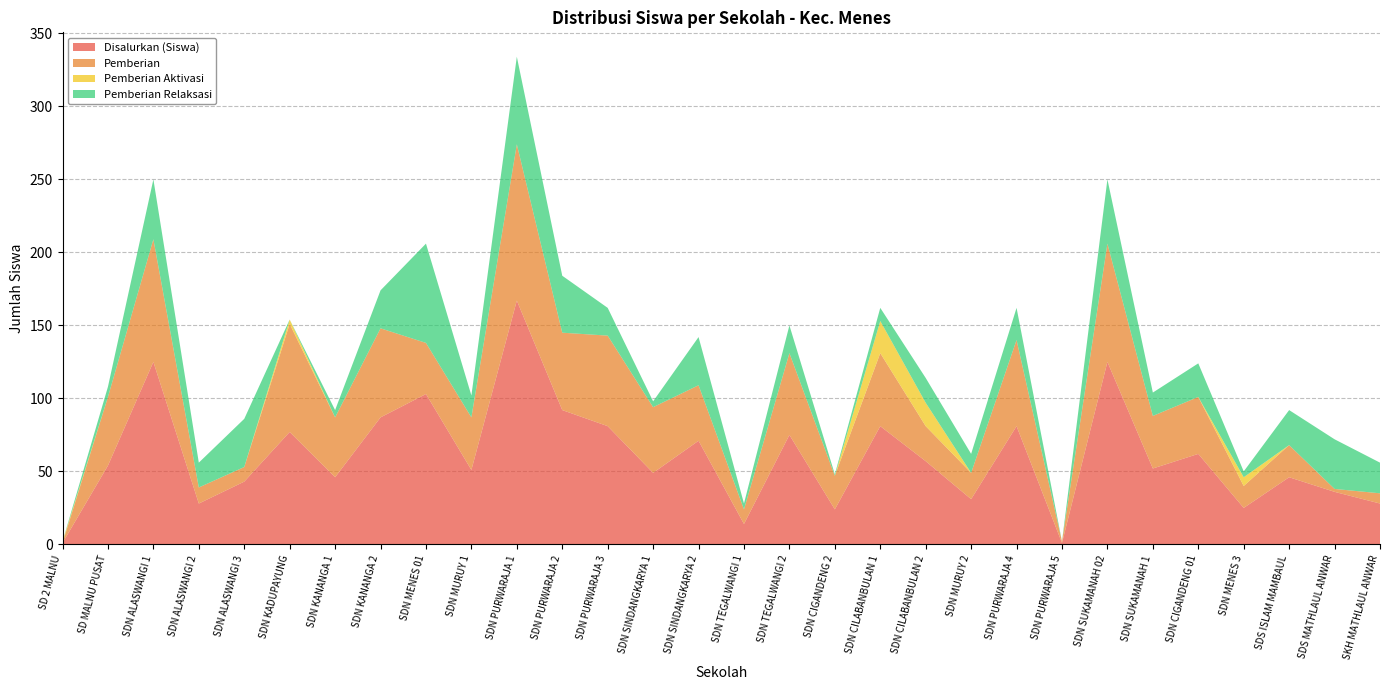

Reading right to left, what are all the values shown in this chart?

Disalurkan (Siswa): 28	36	46	25	62	52	125	1	81	31	57	81	24	75	14	71	49	81	92	167	51	103	87	46	77	43	28	125	54	1
Pemberian: 7	2	22	15	39	36	81	1	59	18	24	50	23	56	10	38	45	62	53	107	36	35	61	41	74	10	11	84	47	0
Pemberian Aktivasi: 0	0	0	6	0	0	0	0	0	0	16	22	0	0	0	0	0	0	0	0	0	0	0	0	3	0	0	0	0	1
Pemberian Relaksasi: 21	34	24	4	23	16	44	0	22	13	17	9	1	19	4	33	4	19	39	60	15	68	26	5	0	33	17	41	7	0